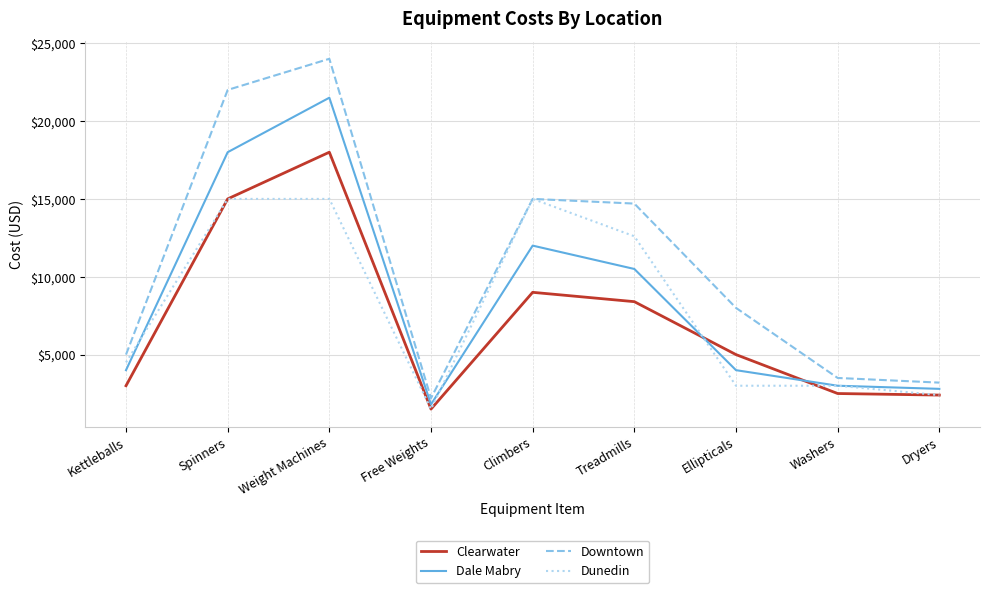

How many interior local peaks does the Downtown series have?

2